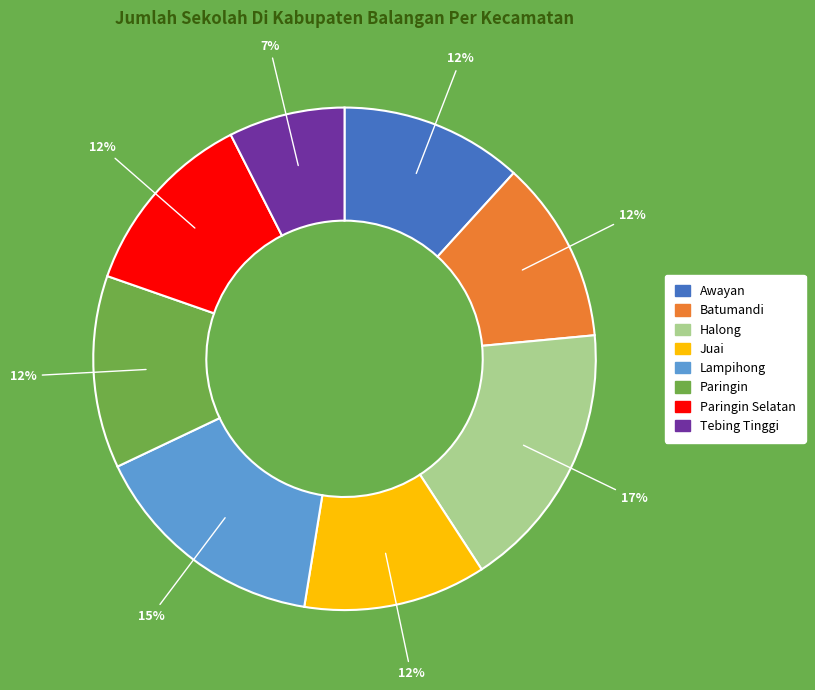

To the nearest percent, what portion does Awayan represent?

12%